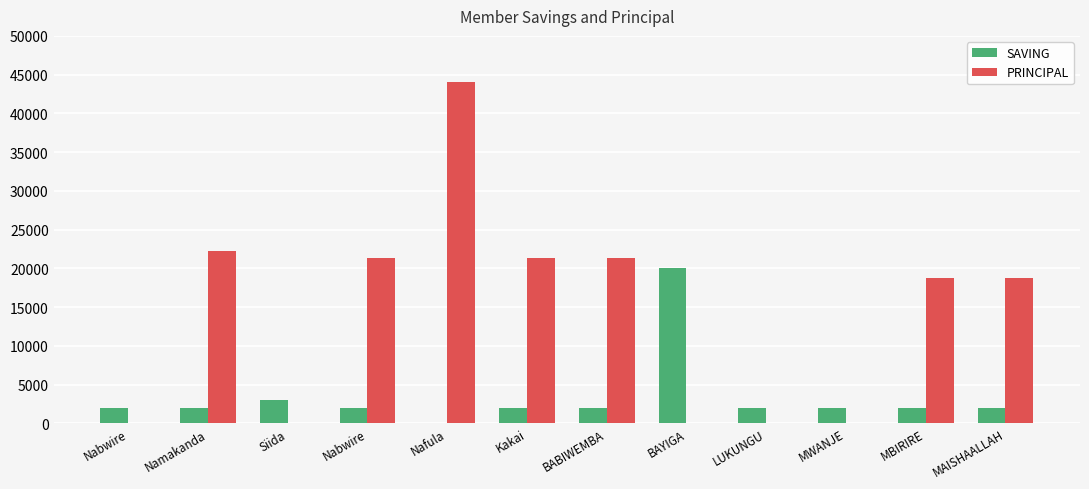

How many categories are shown in the chart?

12